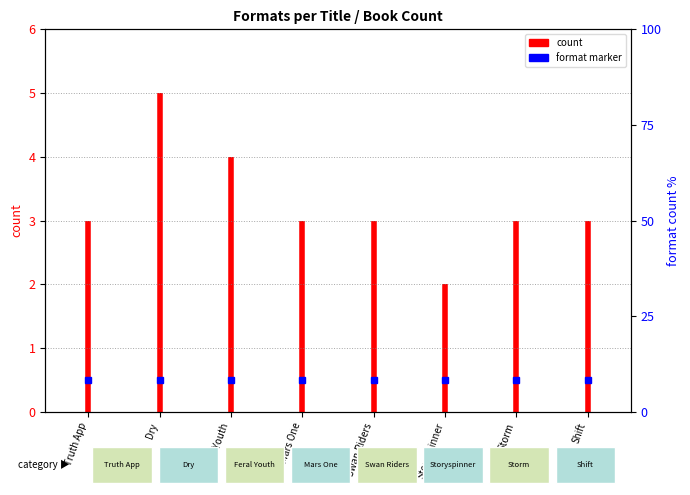

At which category does the chart reach its peak across all series?

Truth App